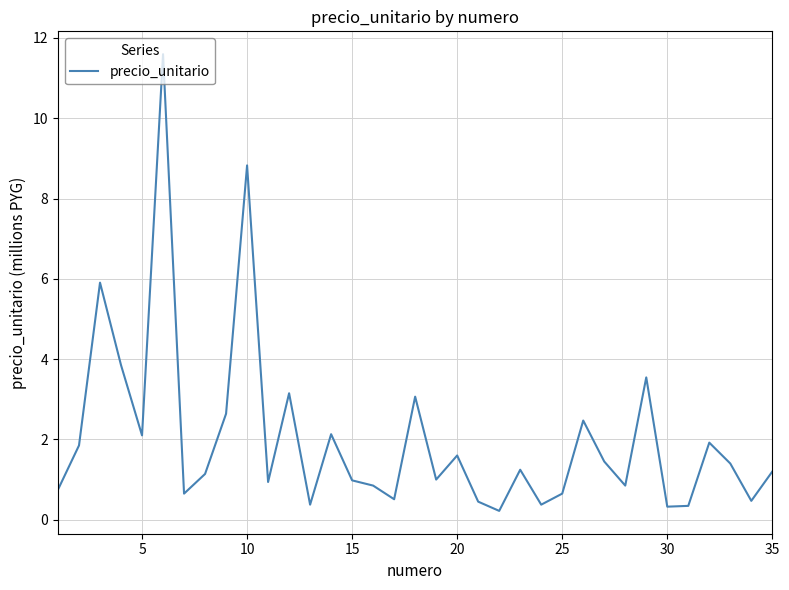

How many categories are shown in the chart?

35